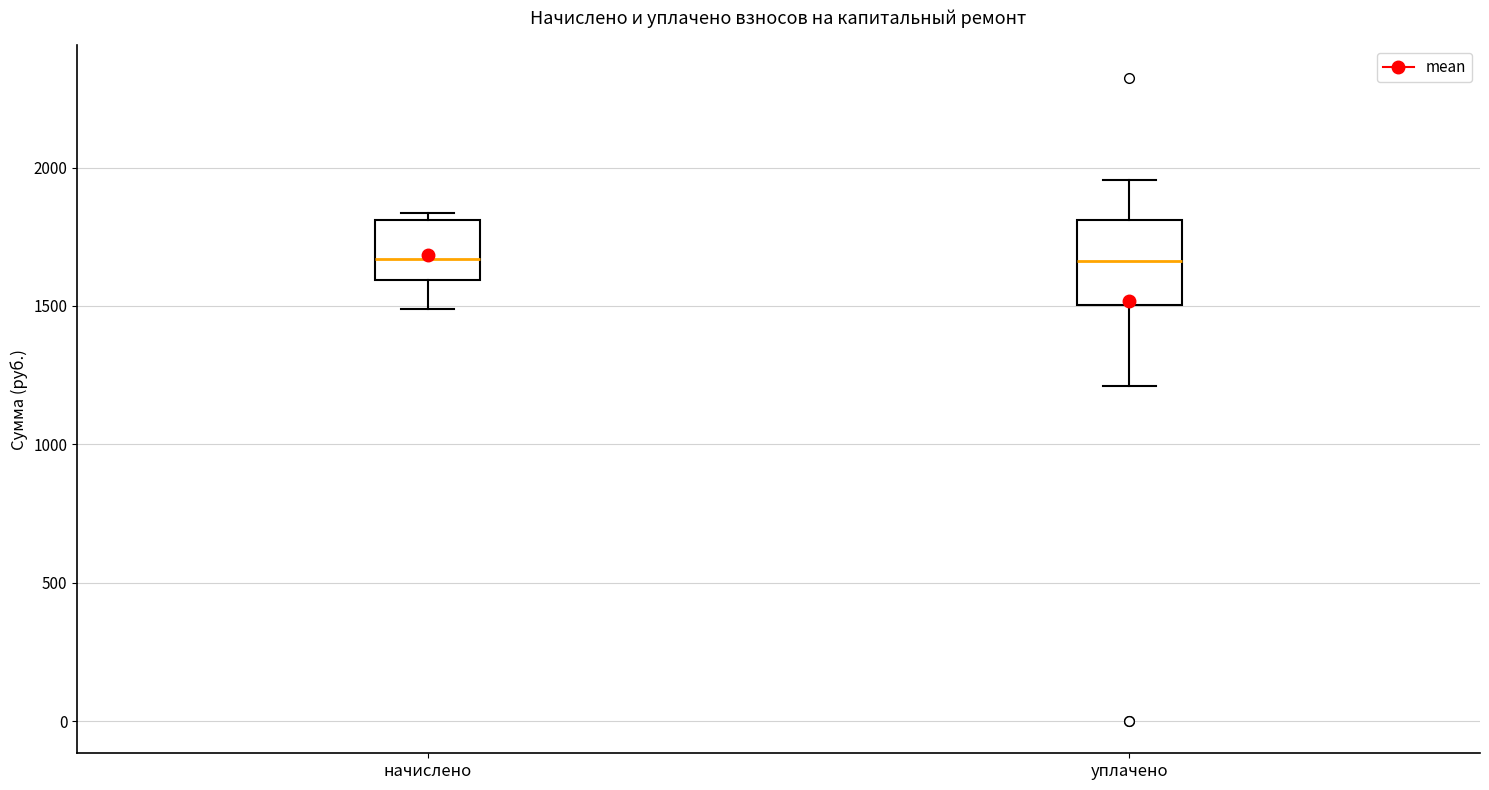

Reading left to right, read every box against the y-axis: the position of its median line, the range the box covers, and the ends of its whiskers. The values are not printed on the chart, so give them approximately, as read against the axis.

начислено: median 1650, box 1600 to 1800, whiskers 1500 to 1850
уплачено: median 1650, box 1500 to 1800, whiskers 1200 to 1950